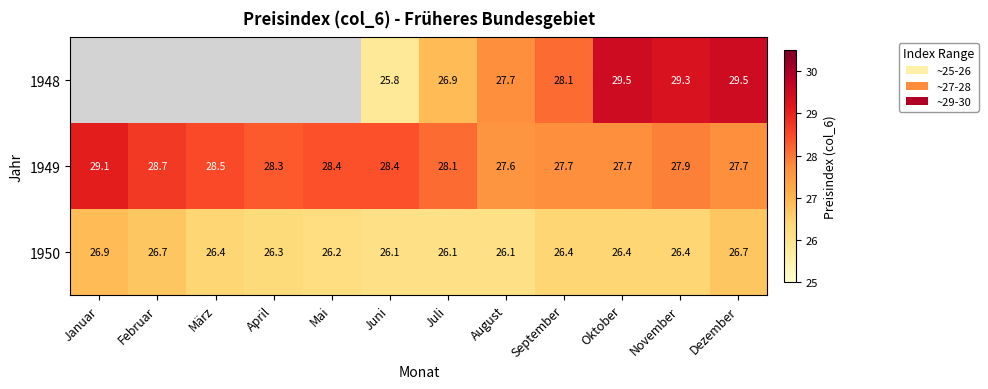

Between Mai and Juli, which is larger?

Juli